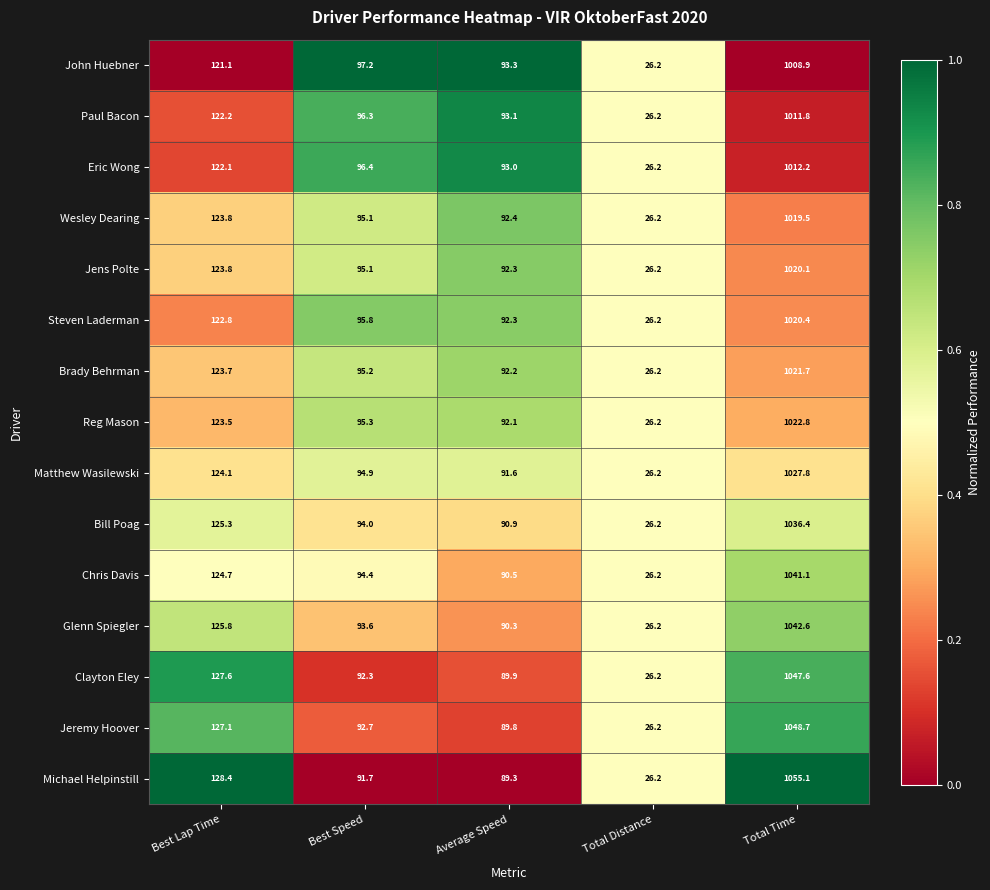

Where is Brady Behrman nearest to the value 523?

Best Lap Time